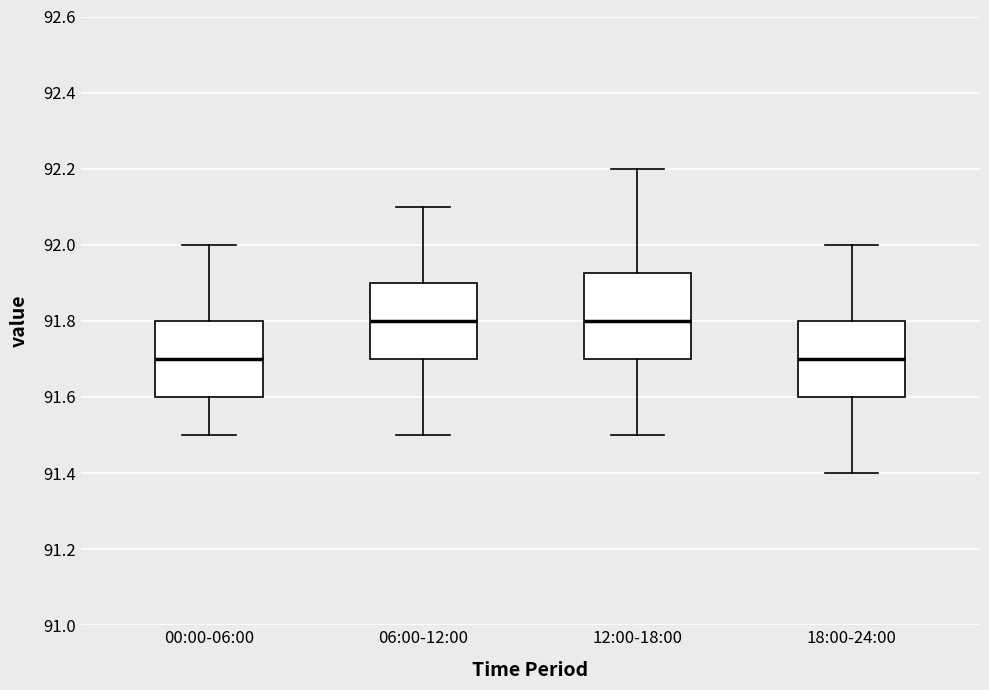

Reading left to right, transcribe this box plot: for each box, give where its median line is, the range the box spans, and where its two whiskers end, as read against the y-axis. The values are not printed on the chart, so give them approximately, as read against the axis.

00:00-06:00: median 91.70, box 91.60 to 91.80, whiskers 91.50 to 92.00
06:00-12:00: median 91.80, box 91.70 to 91.90, whiskers 91.50 to 92.10
12:00-18:00: median 91.80, box 91.70 to 91.92, whiskers 91.50 to 92.20
18:00-24:00: median 91.70, box 91.60 to 91.80, whiskers 91.40 to 92.00